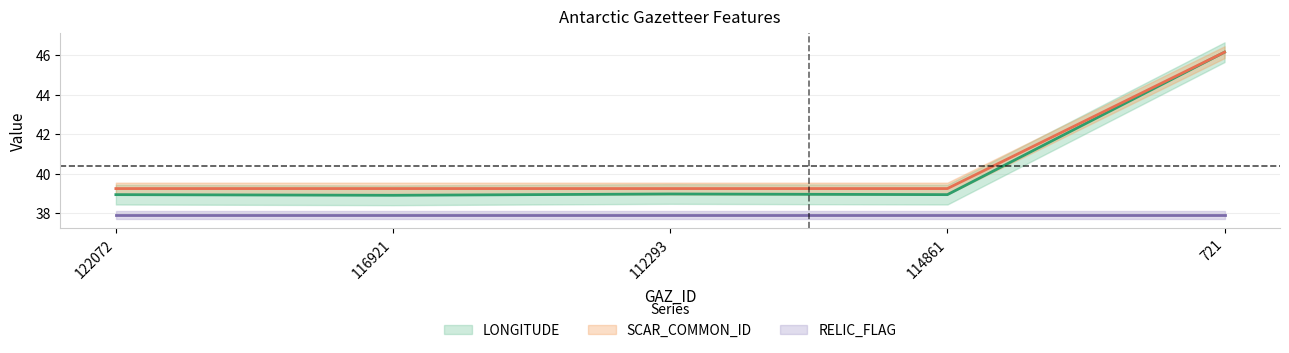

What is the label of the 1st point from the right?

721